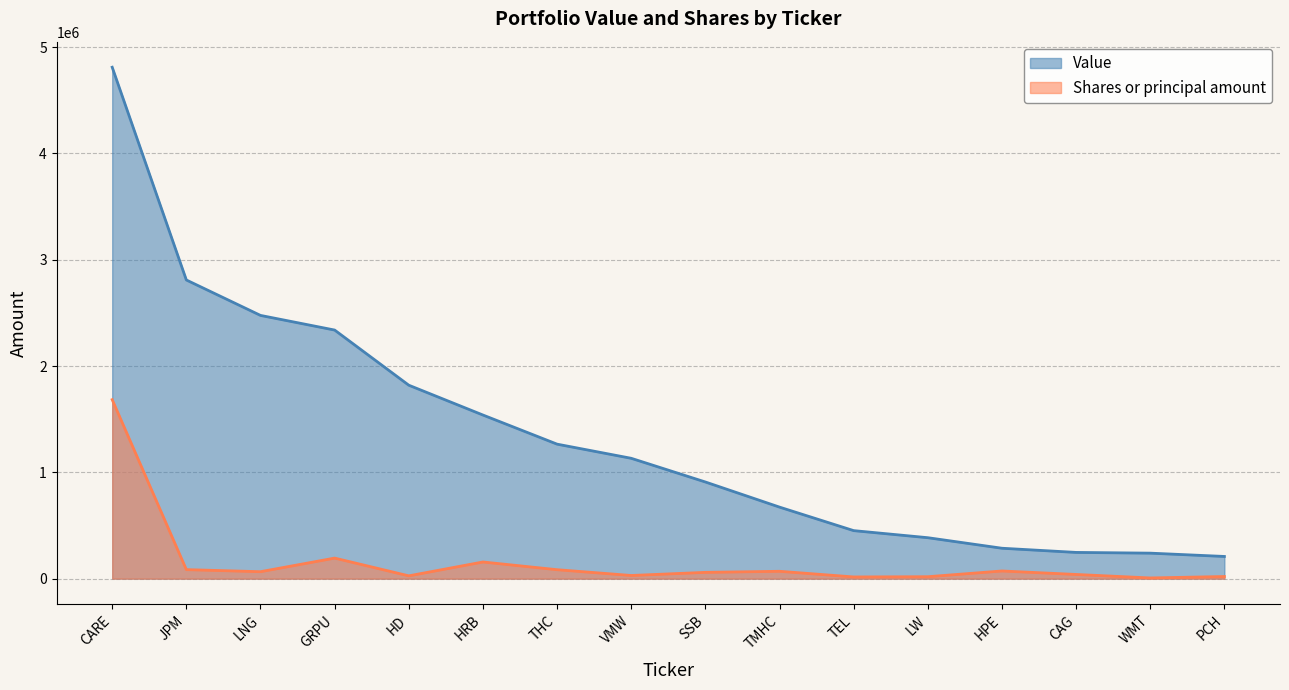

At which category is the sum across all series the highest?

CARE